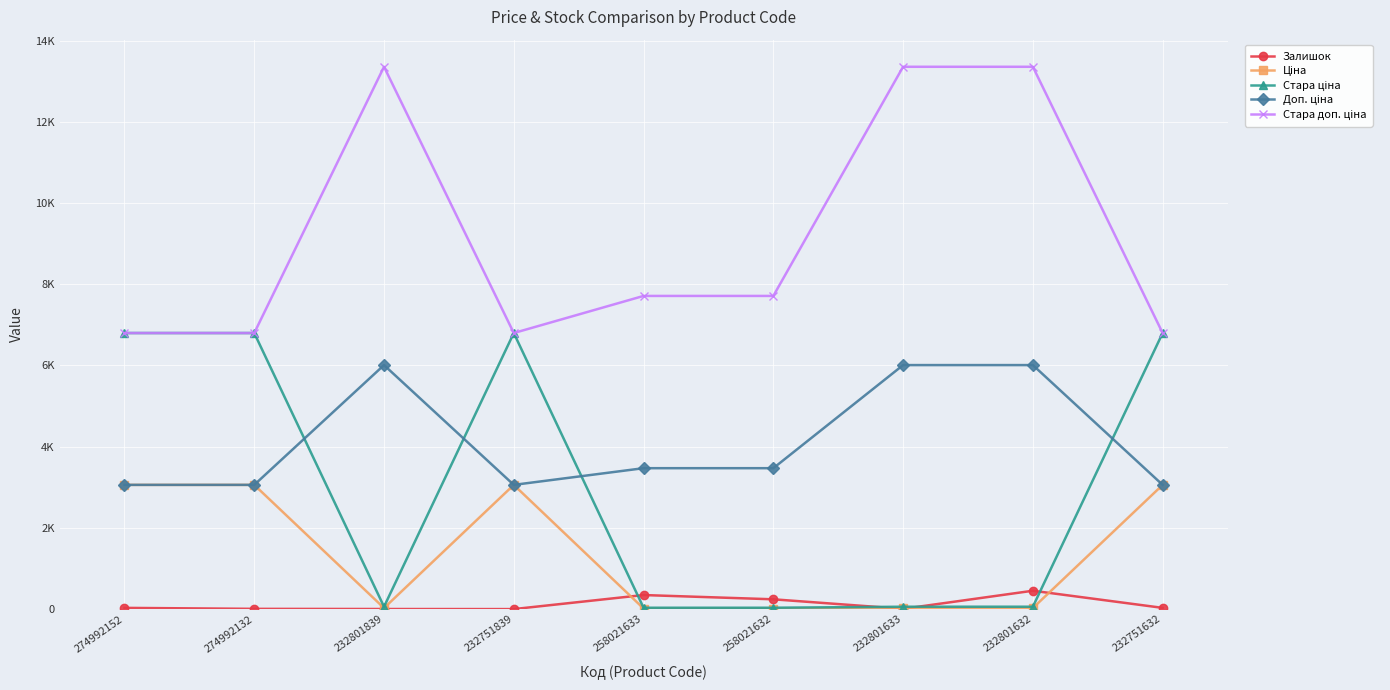

At 258021633, list the series in order from smallest to largest.

Ціна, Стара ціна, Залишок, Доп. ціна, Стара доп. ціна